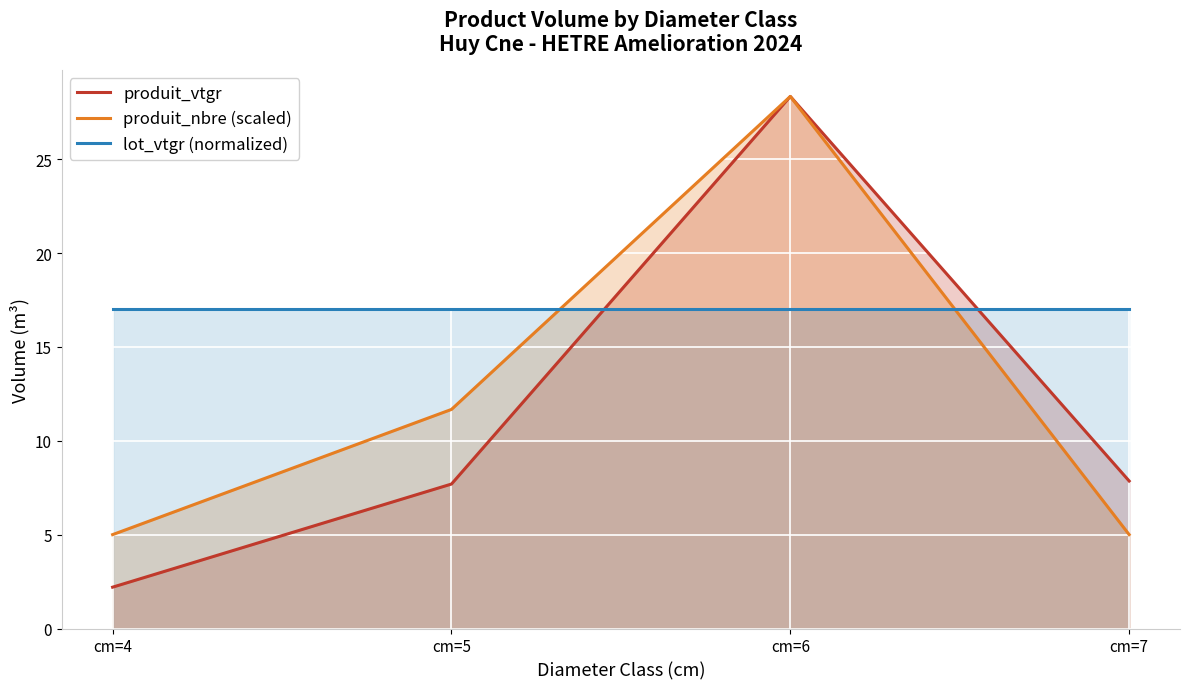

What is the average value of the produit_nbre (scaled) series?

12.5